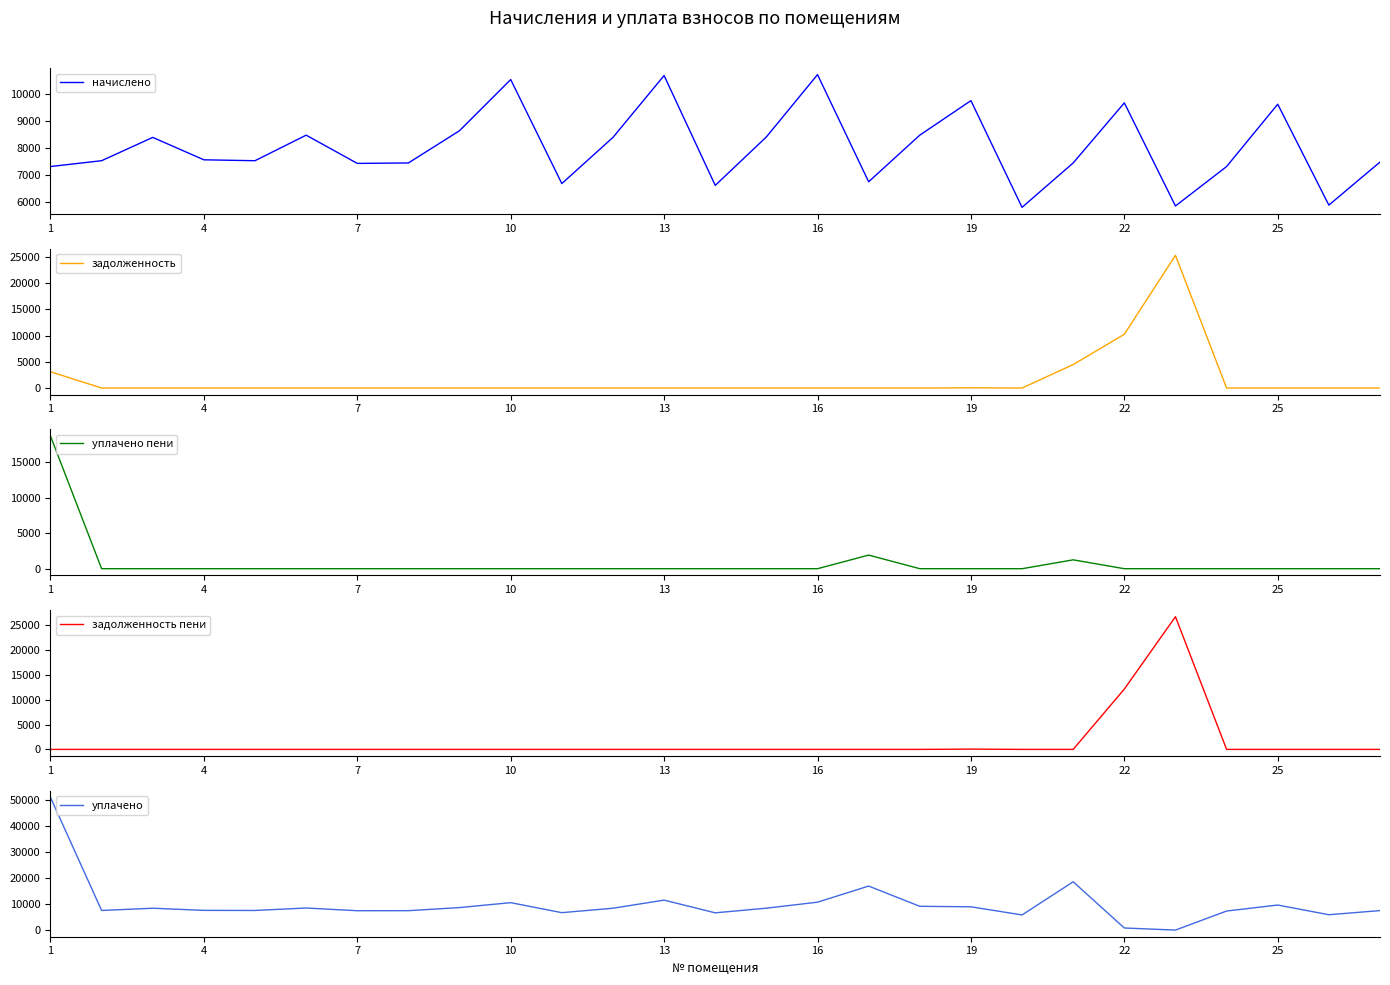

What is the total value across all series at 11?

16791.8